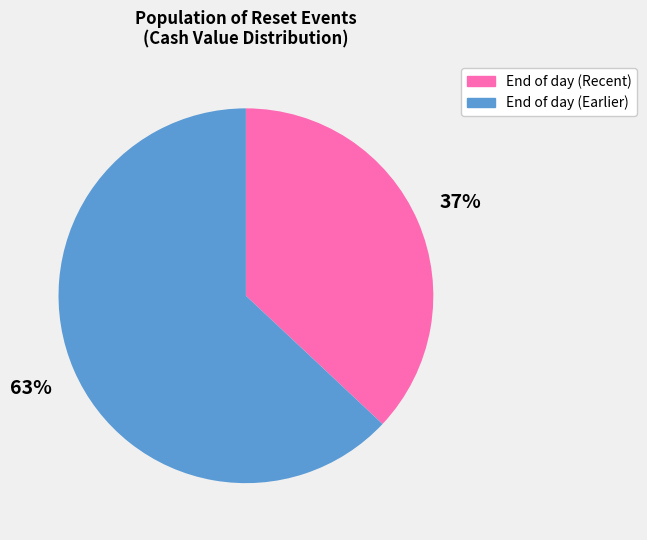

Is there a majority slice in this chart?

Yes